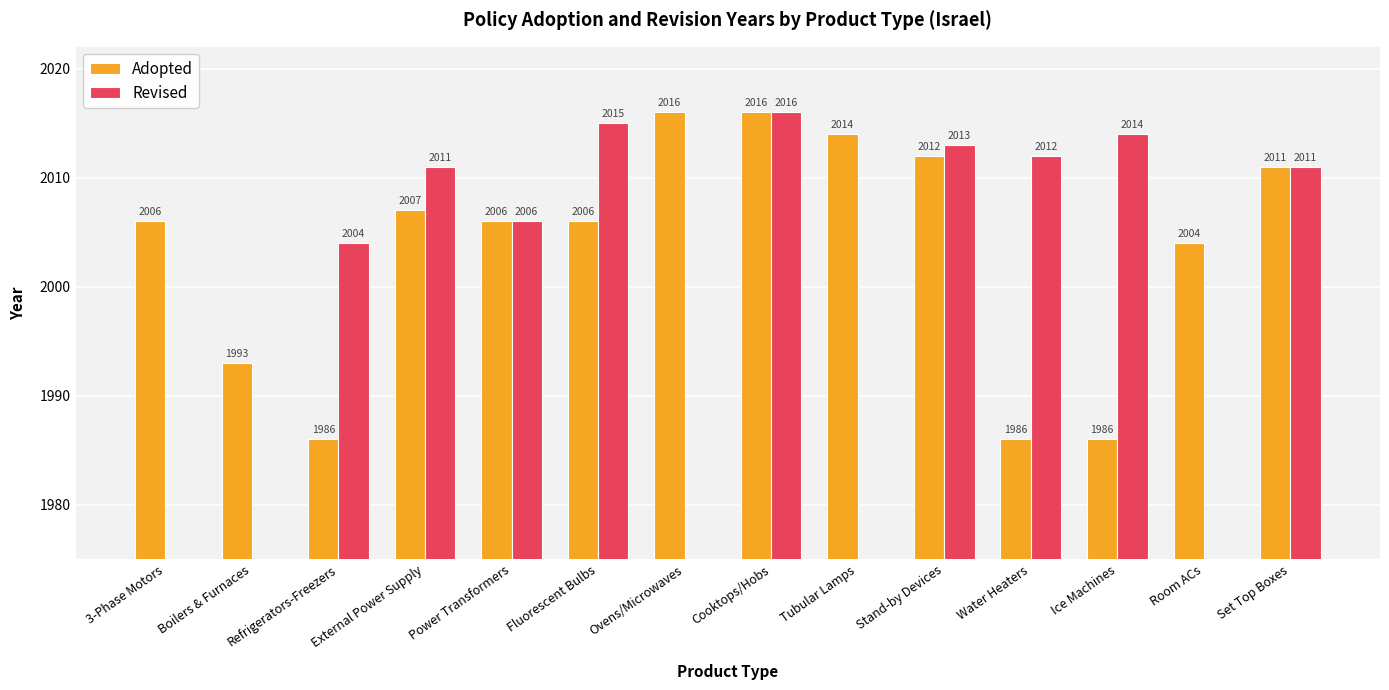

What are all the series names shown in the legend?

Adopted, Revised